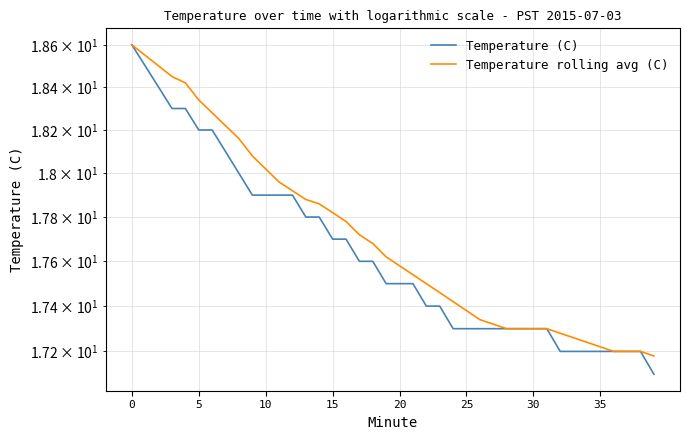

What is the value of the Temperature rolling avg (C) point at the 21st from the left?

18.4